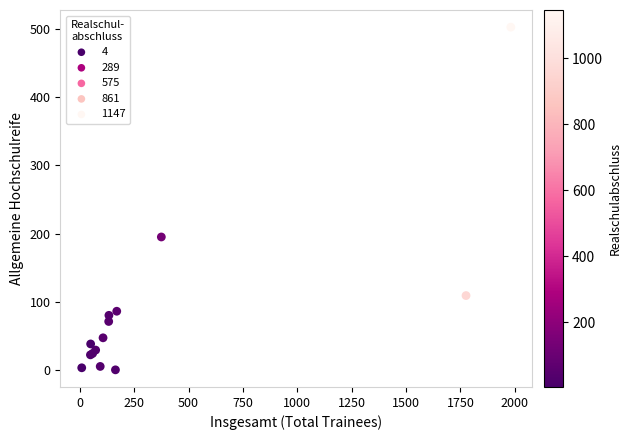

What Y value in the scatter plot is closest to 251?

195